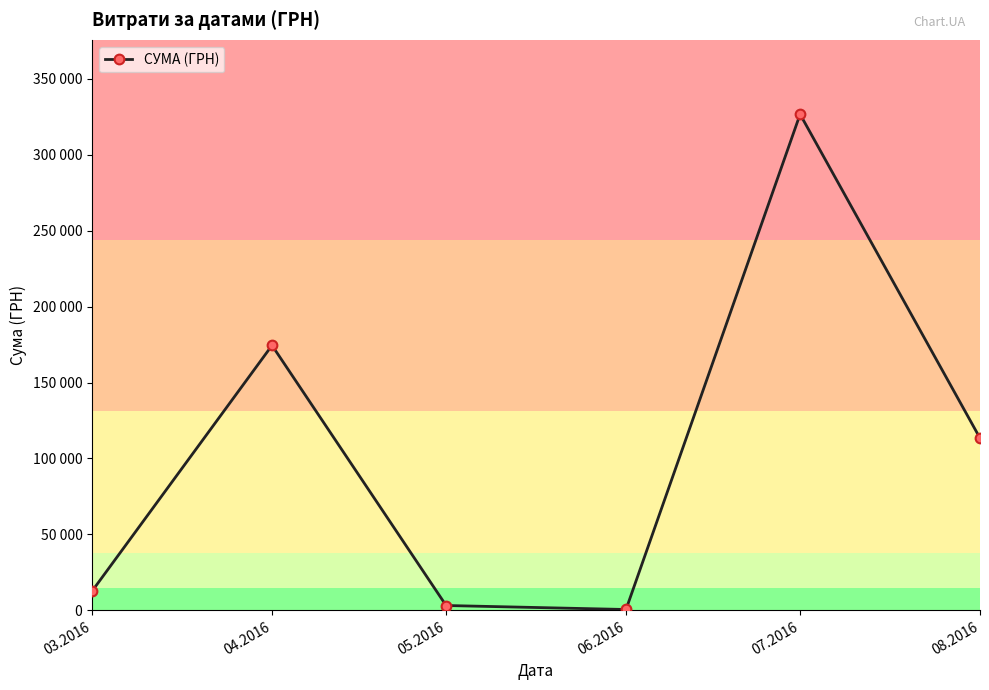

Reading left to right, extract all data points from this chart.

12746.9	174434.8	3225.4	600.0	326572.3	113398.5